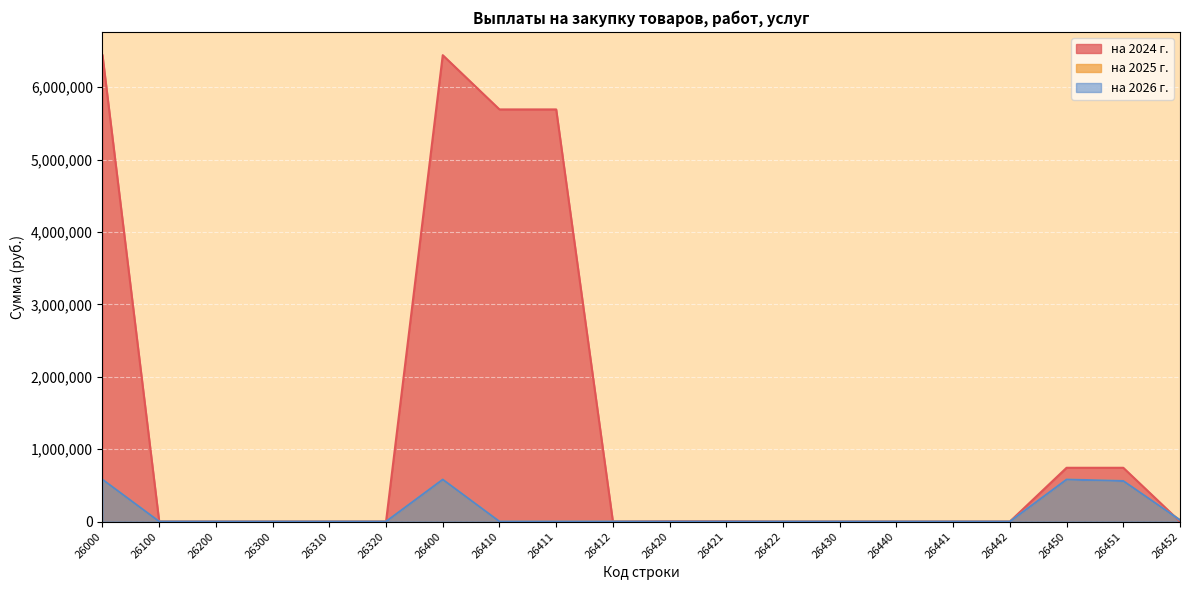

True or false: на 2025 г. has a value of 186472.6 at 26000.

False